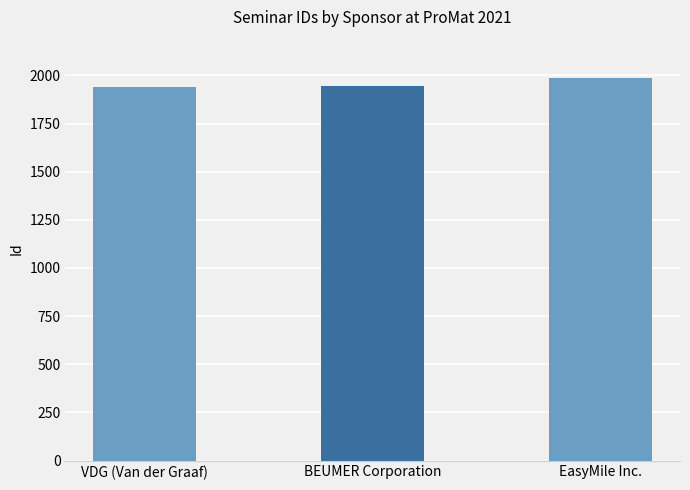

True or false: the data shows 3303 at VDG (Van der Graaf).

False